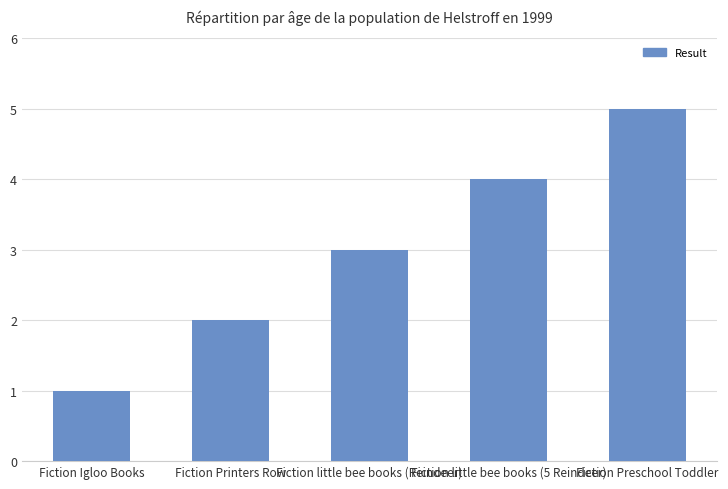

Which label corresponds to the smallest value in the chart?

Fiction Igloo Books